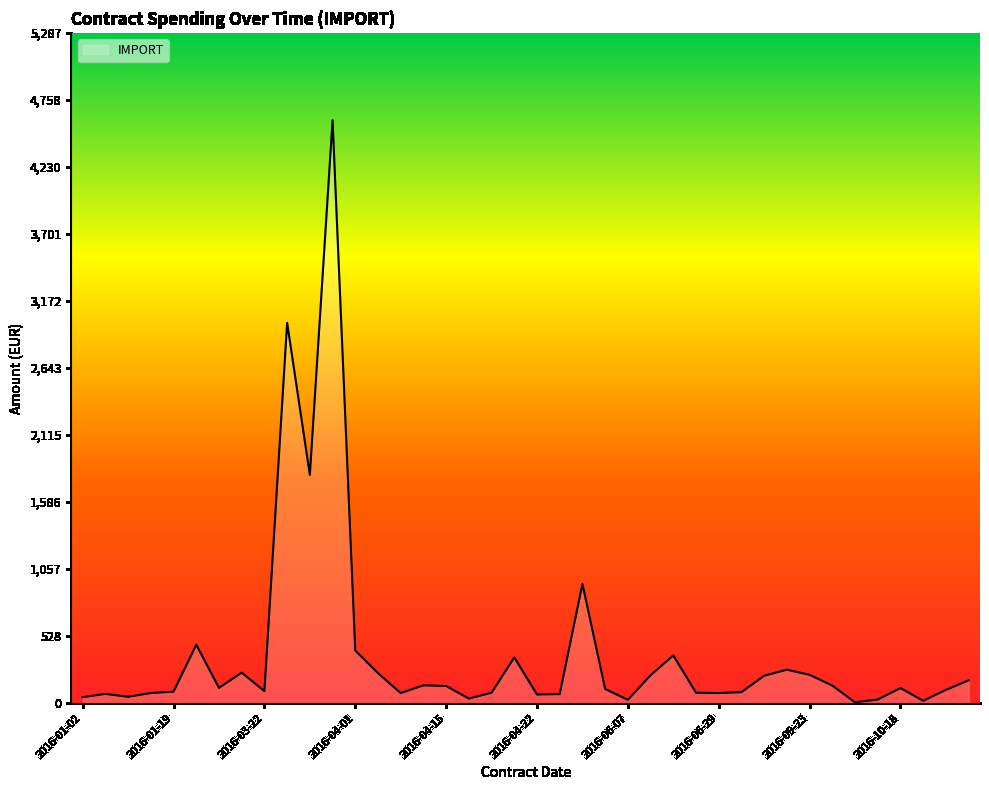

What is the difference between the maximum and minimum values?

4592.1